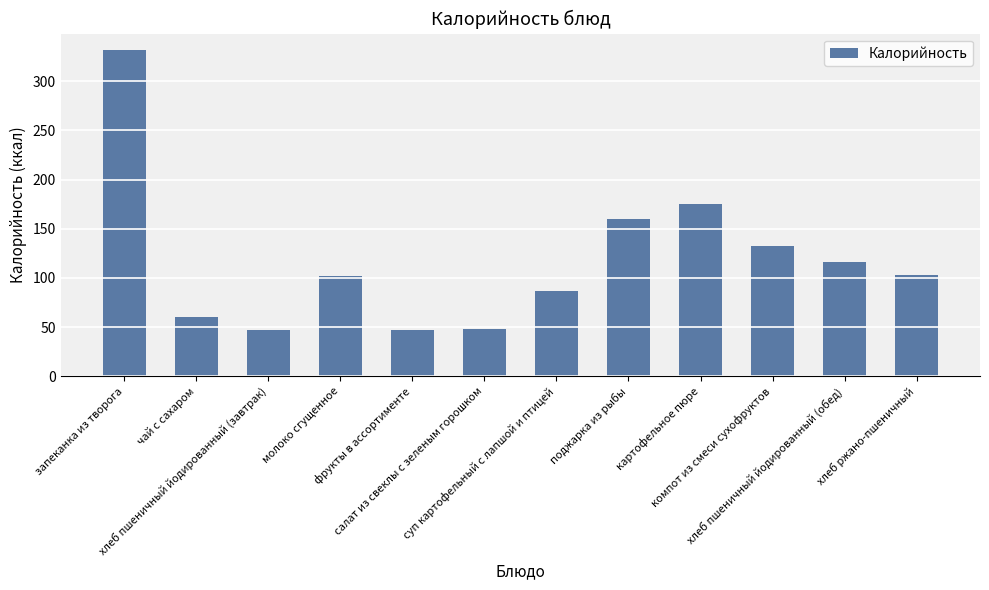

Are the bars grouped side by side (vs. stacked)?

No